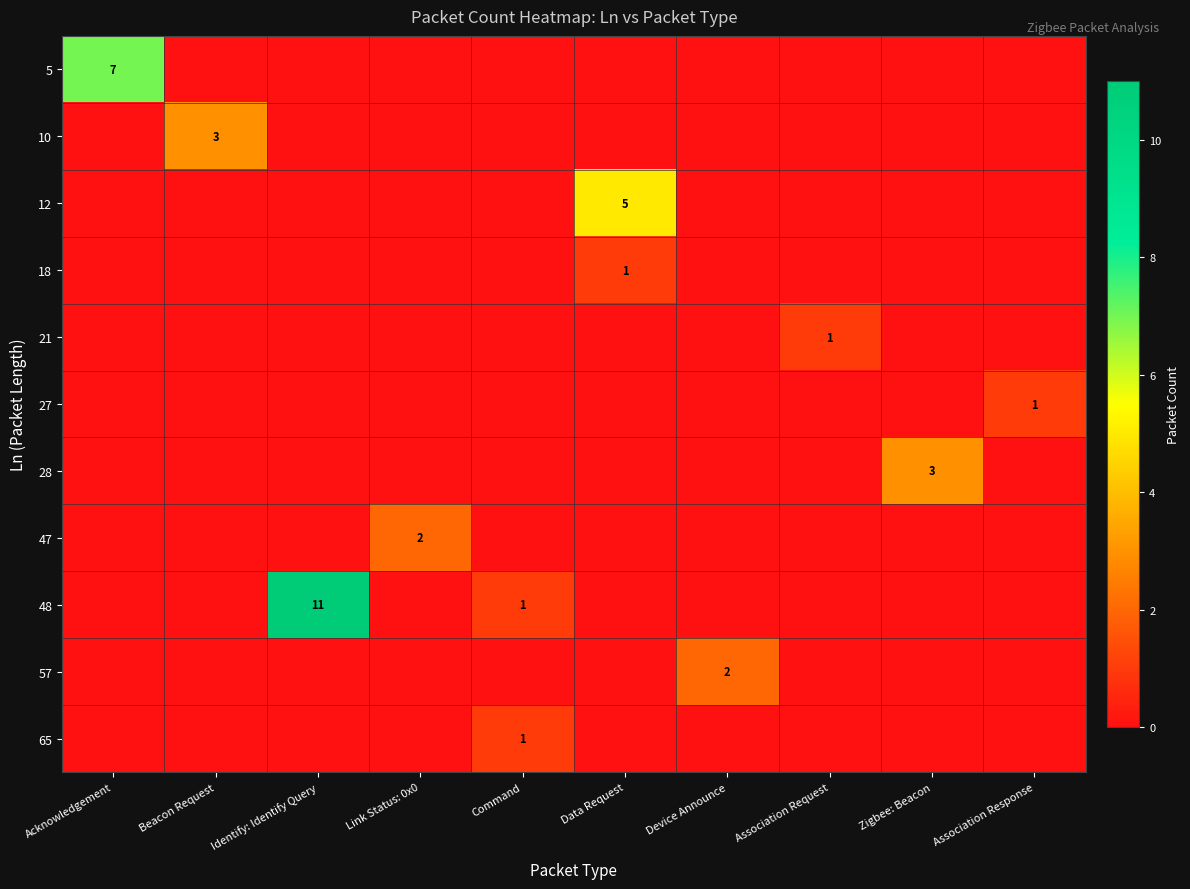

Which has a higher value, Data Request or Device Announce?

Data Request